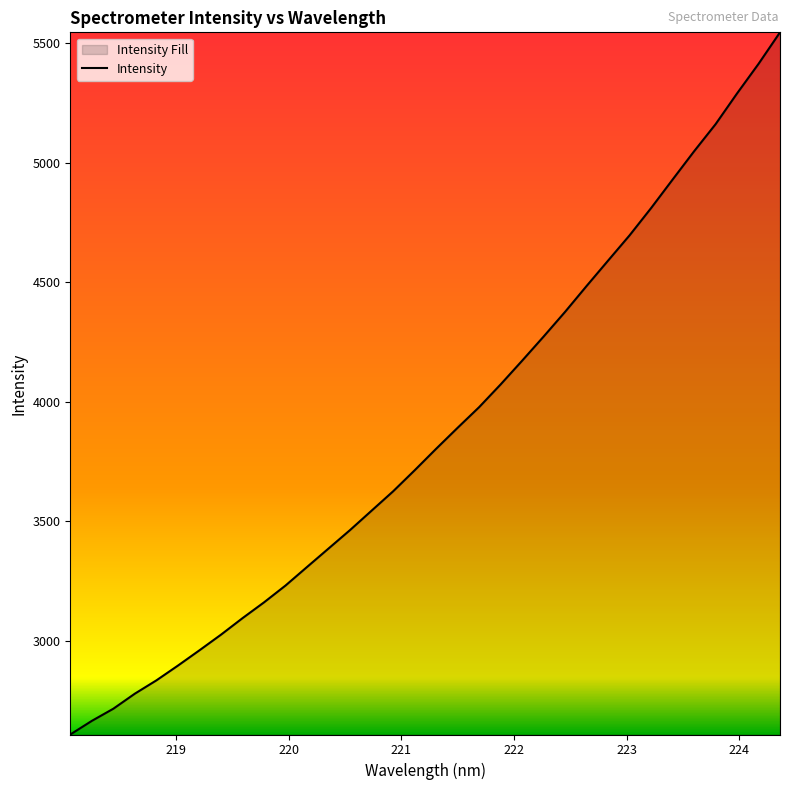

What is the difference between the maximum and minimum values?

2937.0